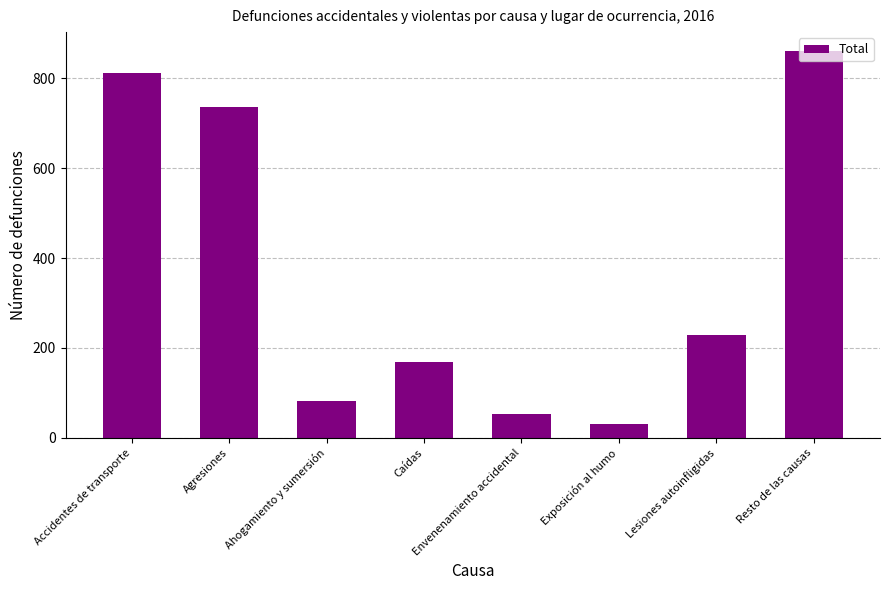

List the labels in order of value, smallest first.

Exposición al humo, Envenenamiento accidental, Ahogamiento y sumersión, Caídas, Lesiones autoinfligidas, Agresiones, Accidentes de transporte, Resto de las causas